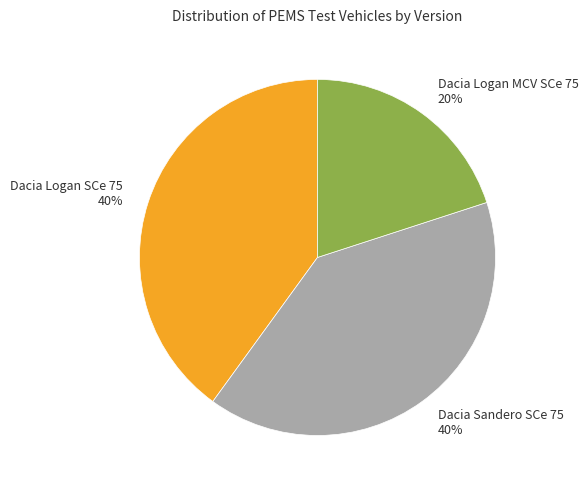

To the nearest percent, what is the difference between the largest and smallest slice percentages?

20%